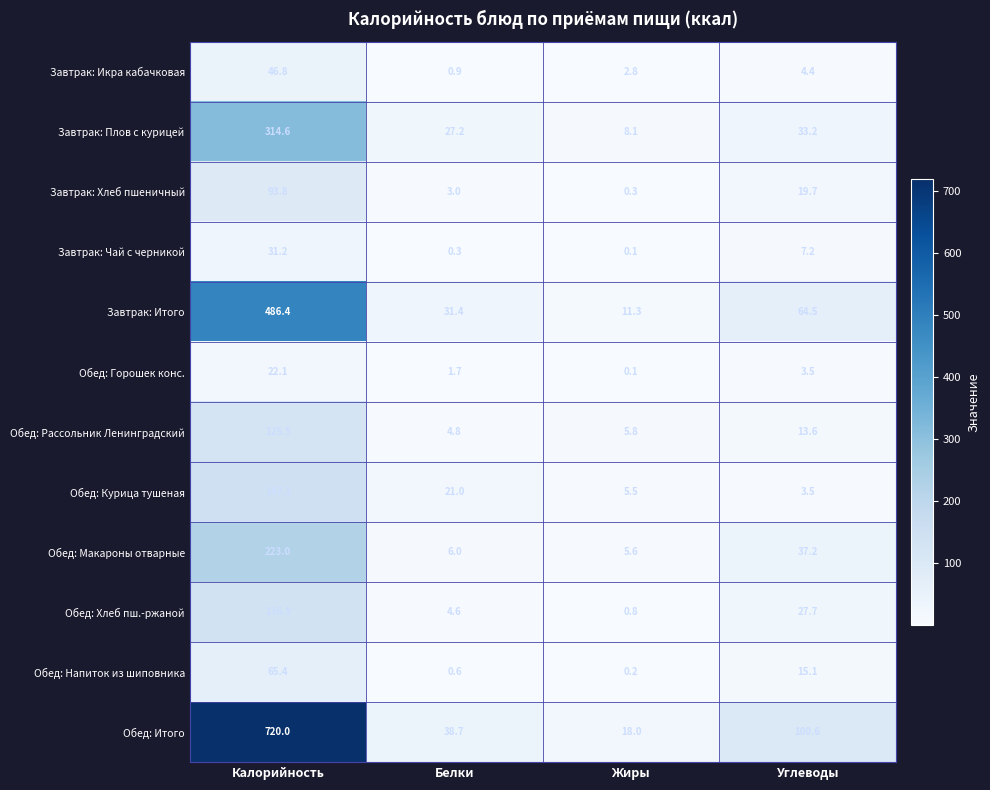

Which series changed the most between Жиры and Углеводы?

Обед: Итого